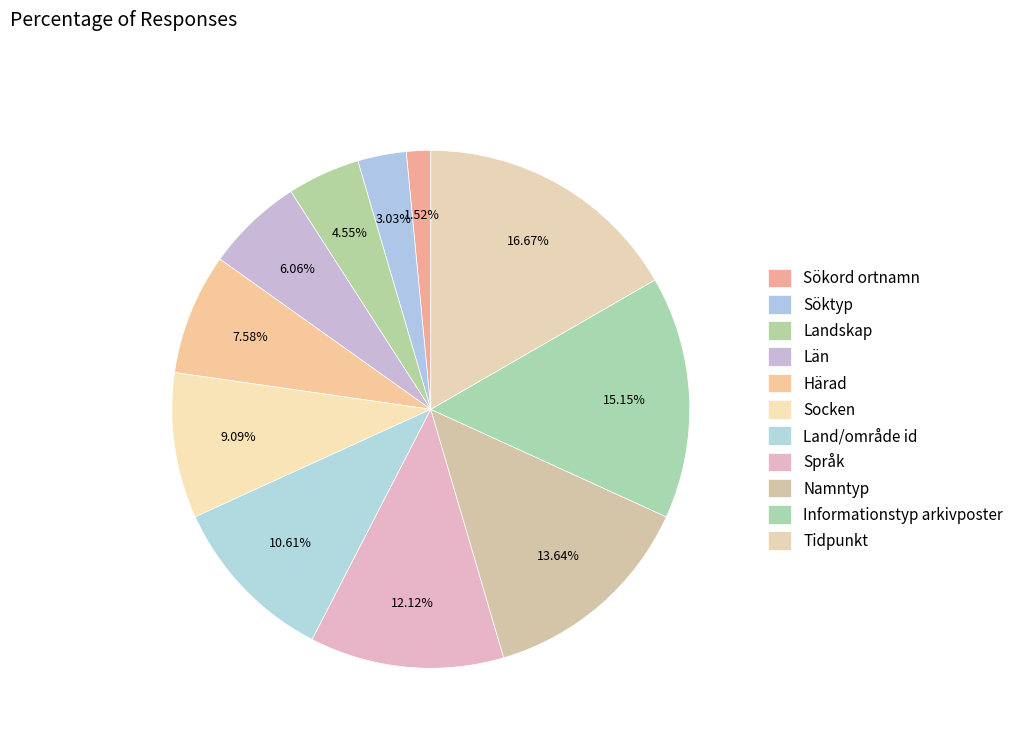

What percentage is the Tidpunkt slice, to the nearest percent?

17%